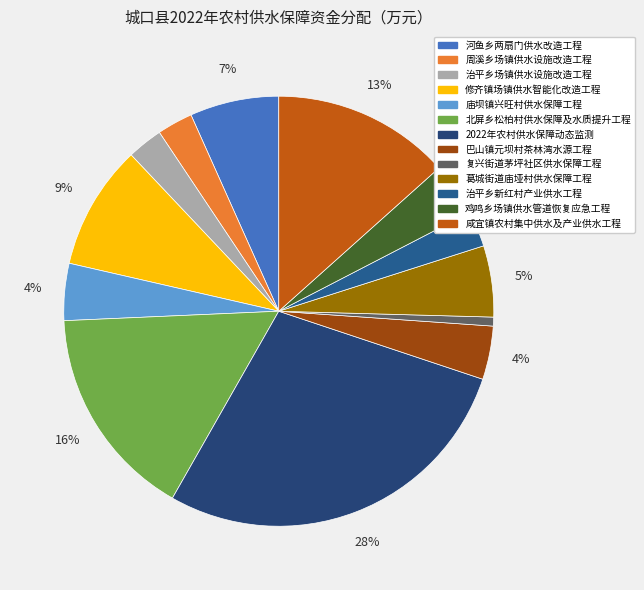

Do 北屏乡松柏村供水保障及水质提升工程 and 周溪乡场镇供水设施改造工程 together represent more than half of the pie?

No